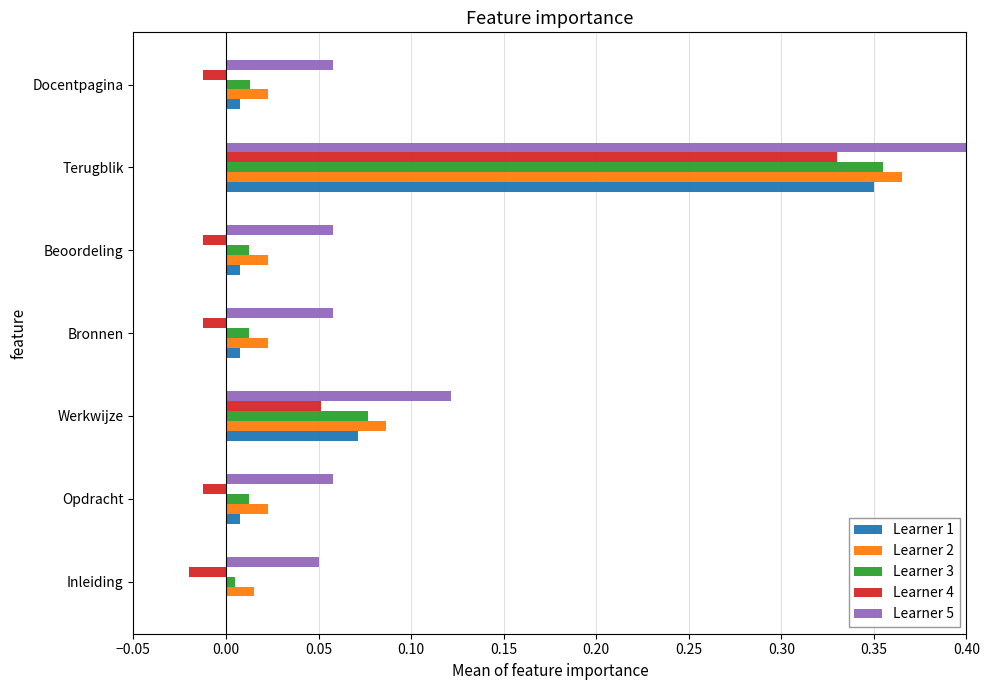

True or false: Learner 2 has a value of 0.4 at Terugblik.

True